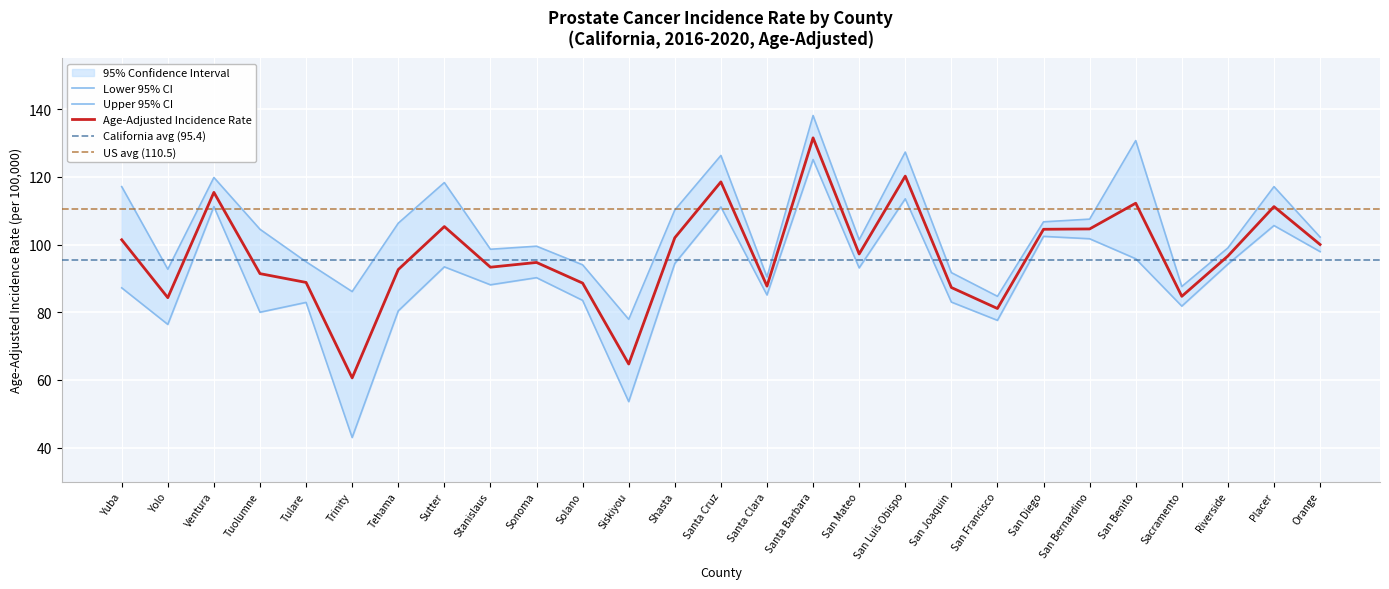

Which has a higher value, Ventura or Santa Cruz?

Santa Cruz